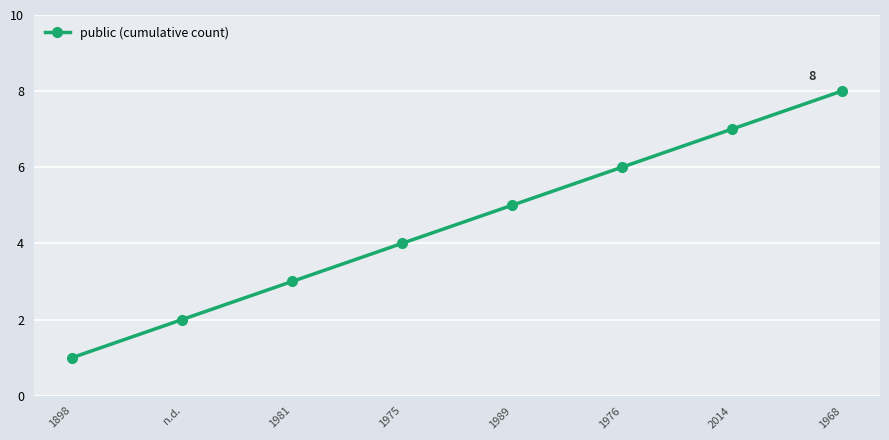

What position from the right is 1975?

5